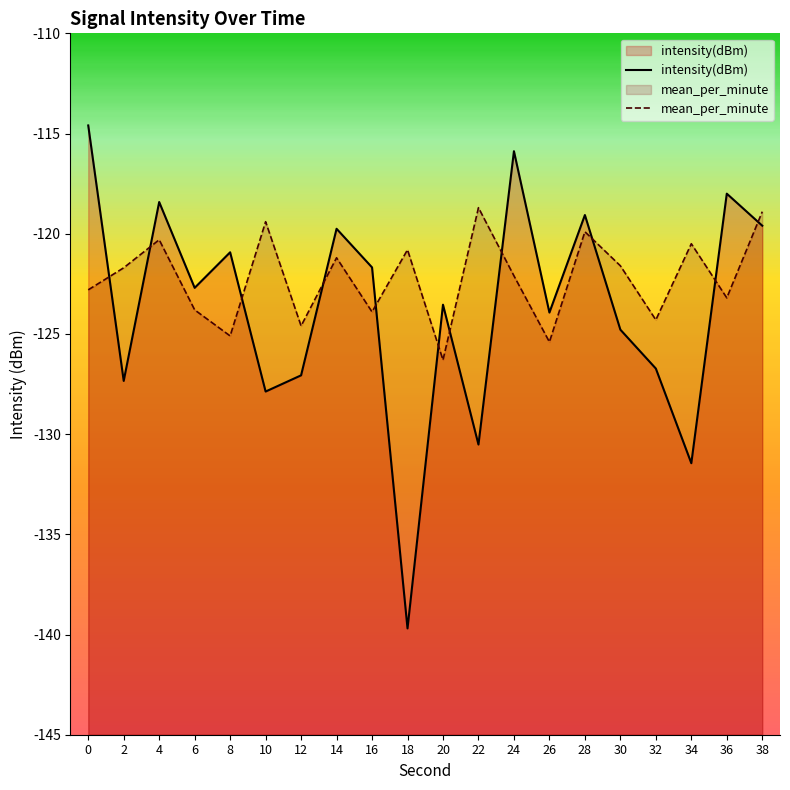

Rank the categories by mean_per_minute value from lowest to highest.

20, 26, 8, 12, 32, 16, 6, 36, 0, 24, 2, 30, 14, 18, 34, 4, 28, 10, 38, 22